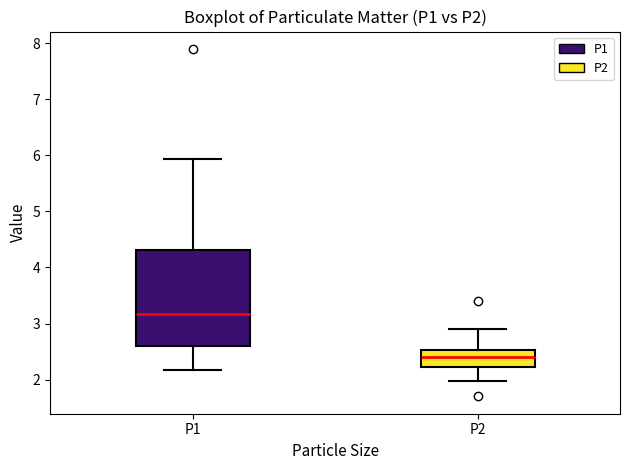

Where does the median line of the box for P2 sit on the y-axis? The values are not printed on the chart, so give them approximately, as read against the axis.

2.4